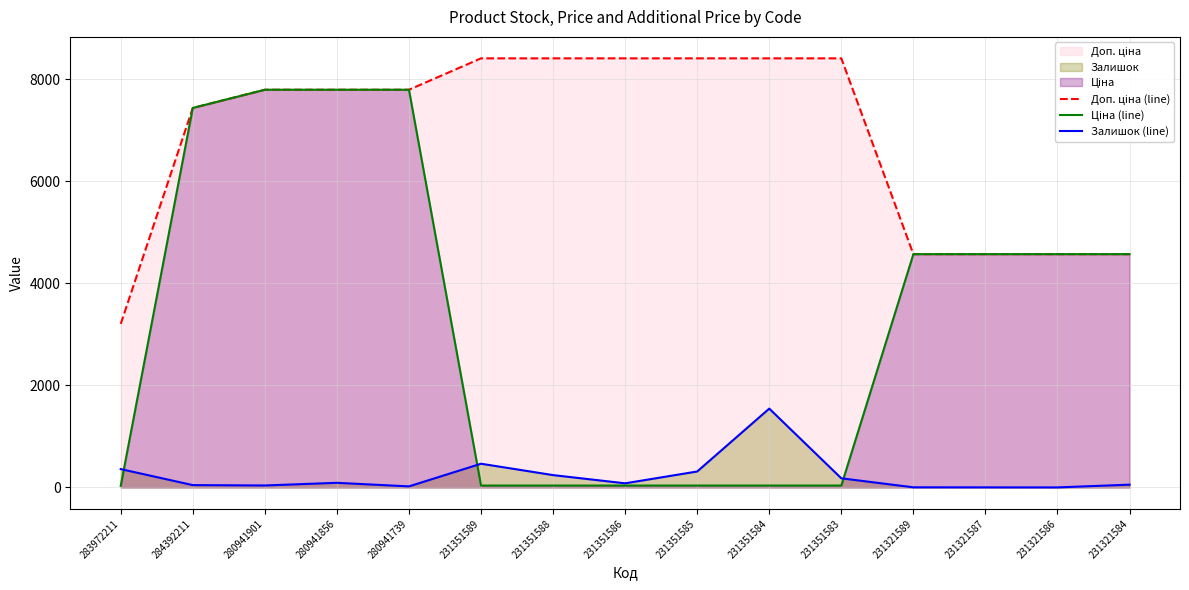

At which label does Доп. ціна (line) reach its peak?

231351589